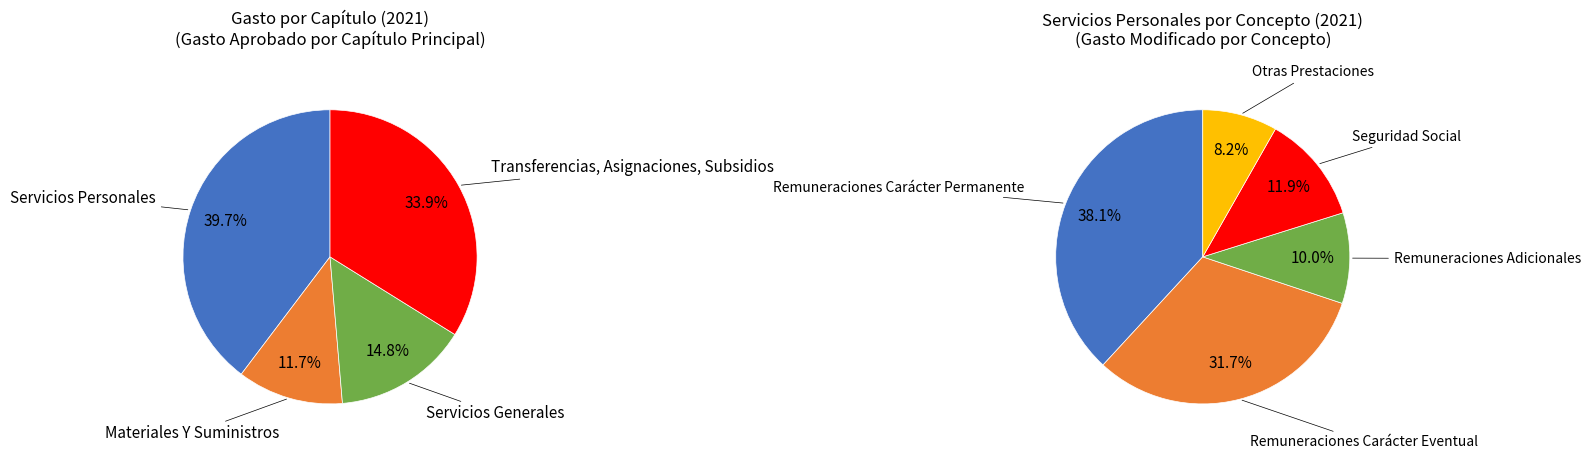

To the nearest percent, what is the difference between the Transferencias, Asignaciones, Subsidios and Materiales Y Suministros slice percentages?

22%